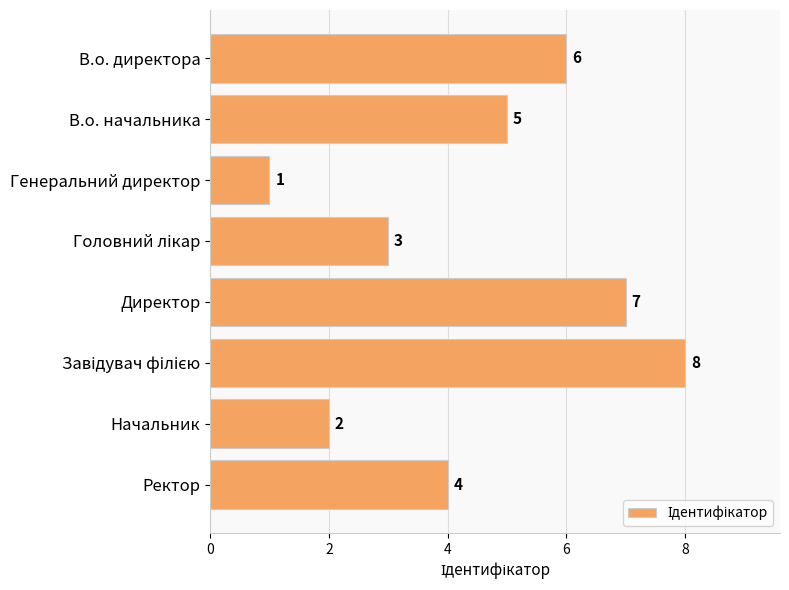

What is the difference between the second highest and minimum values?

6